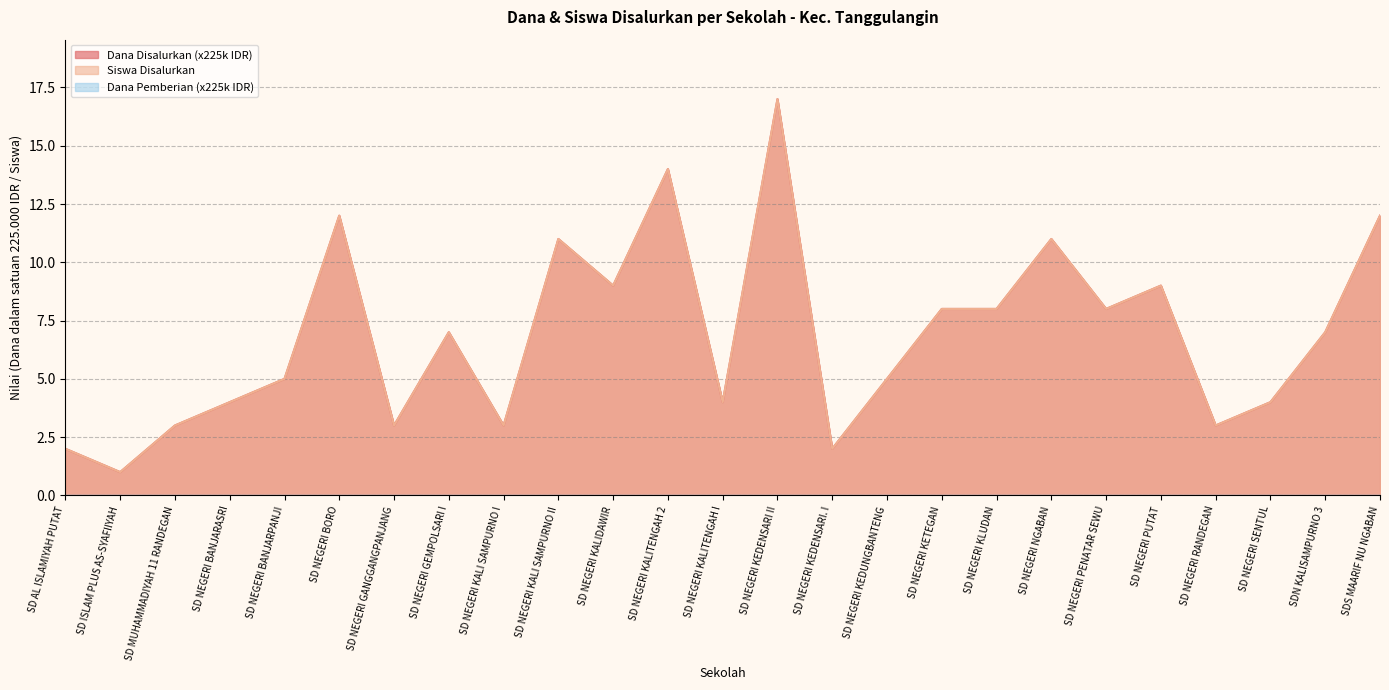

The Dana Disalurkan series shows 1 at SD ISLAM PLUS AS-SYAFIIYAH. True or false?

True